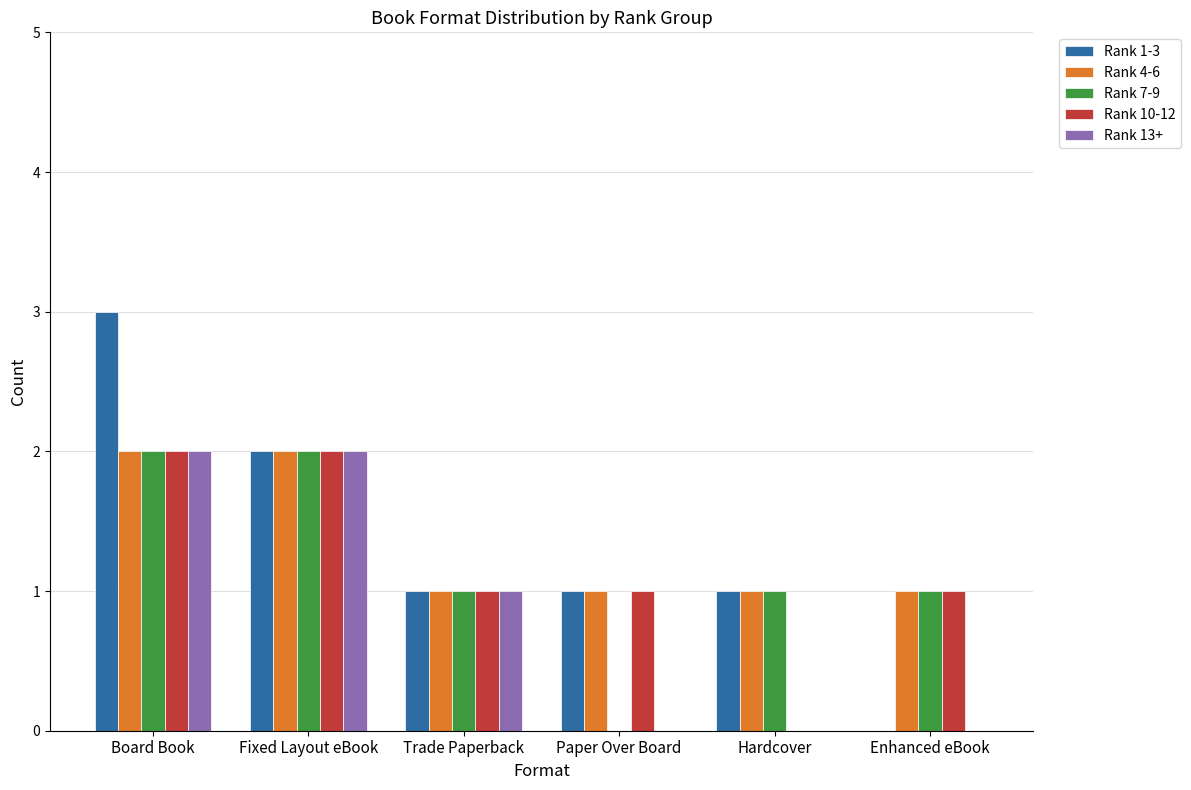

Reading left to right, extract all data points from this chart.

Rank 1-3: 3	2	1	1	1	0
Rank 4-6: 2	2	1	1	1	1
Rank 7-9: 2	2	1	0	1	1
Rank 10-12: 2	2	1	1	0	1
Rank 13+: 2	2	1	0	0	0